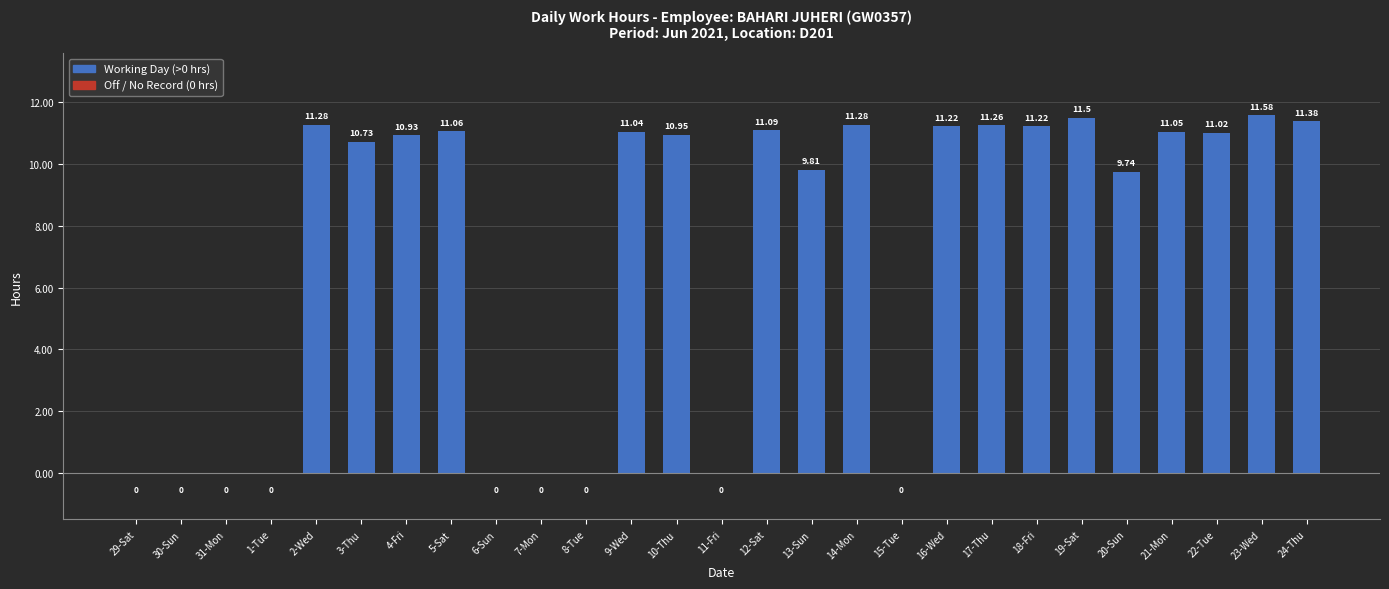

What is the maximum value shown in the chart?

11.6